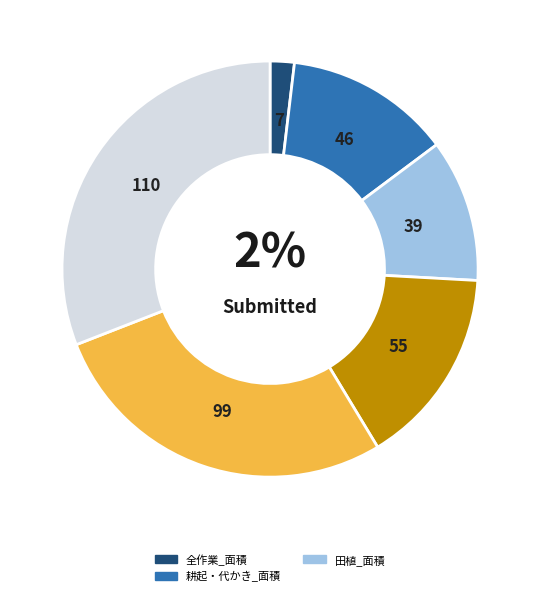

To the nearest percent, what is the average slice percentage?

17%